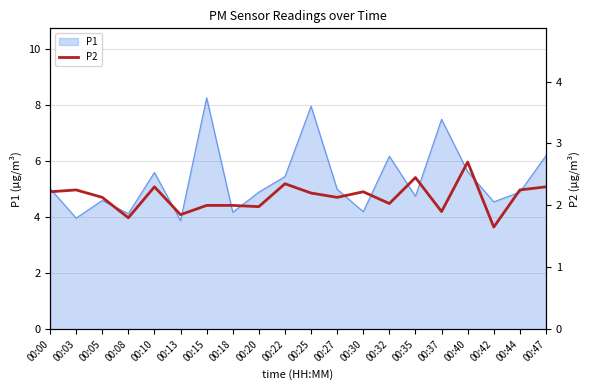

Reading left to right, extract all data points from this chart.

2.2	2.2	2.1	1.8	2.3	1.9	2.0	2.0	2.0	2.4	2.2	2.1	2.2	2.0	2.5	1.9	2.7	1.6	2.2	2.3